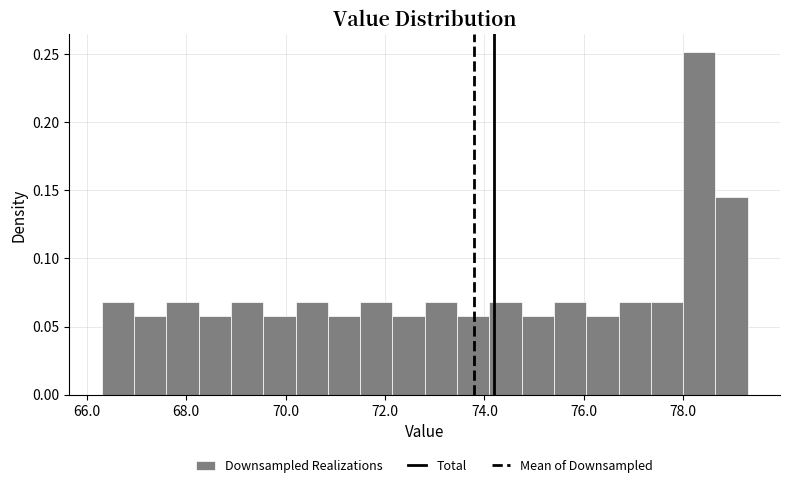

Around what value on the x-axis is the tallest bar? Give the approximate position of its centre, as read against the axis.

78.4